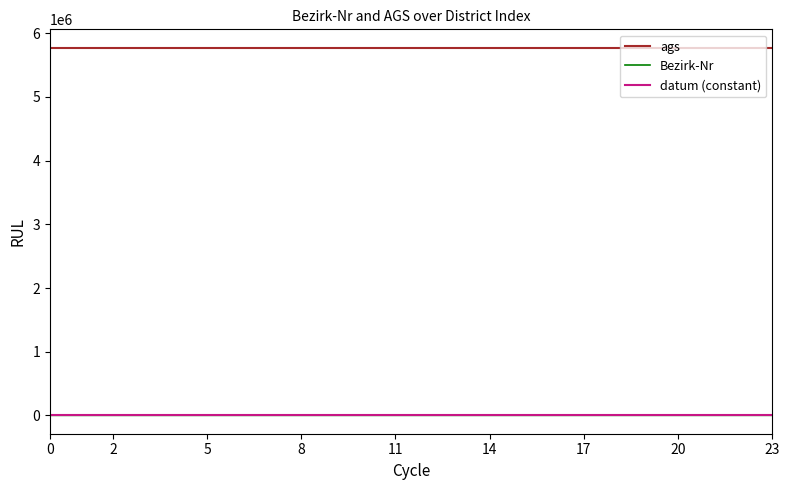

True or false: Bezirk-Nr and ags cross at least once.

False